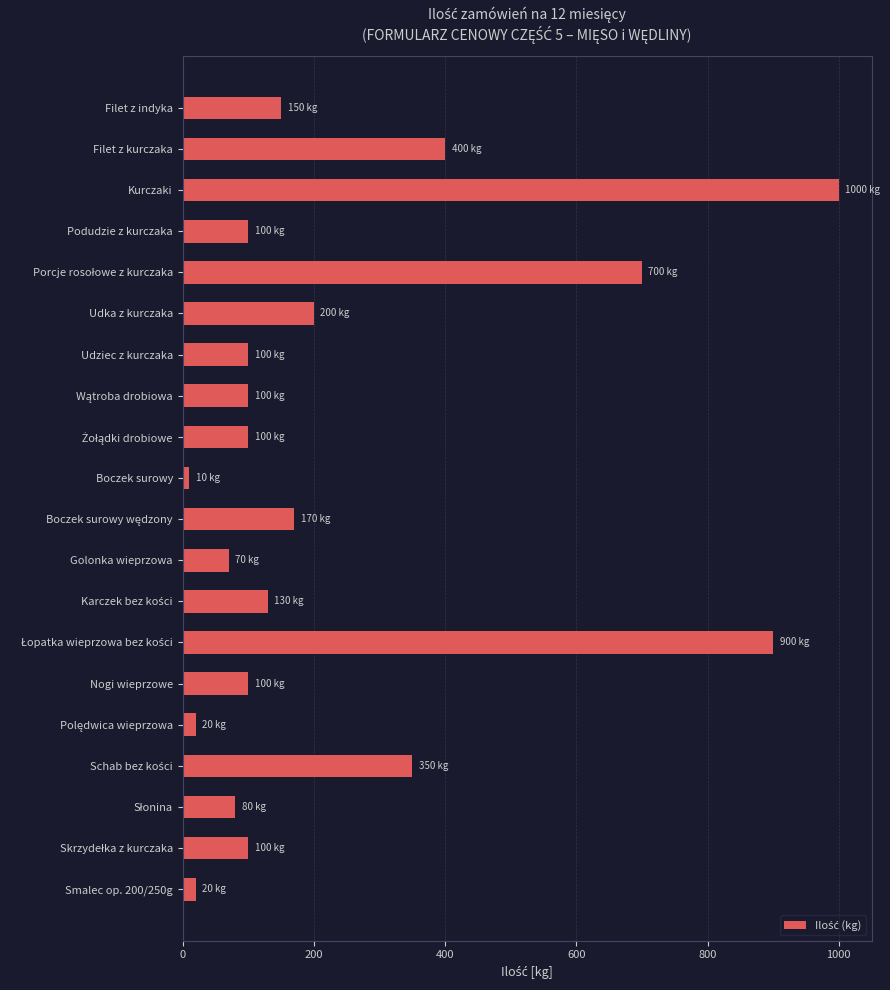

At which label is the value closest to 505?

Filet z kurczaka